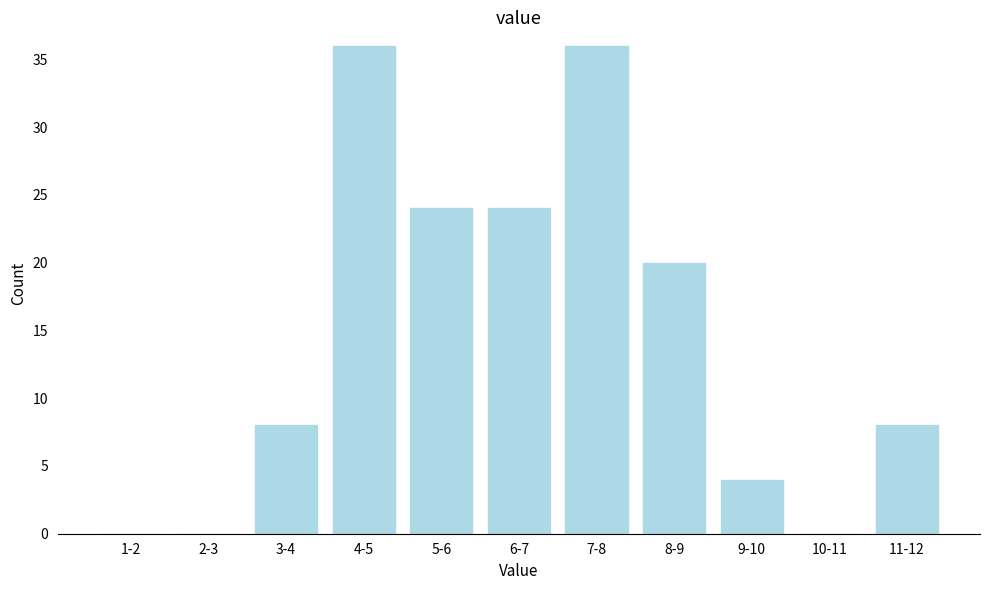

Reading left to right, extract all data points from this chart.

1-2=0	2-3=0	3-4=8	4-5=36	5-6=24	6-7=24	7-8=36	8-9=20	9-10=4	10-11=0	11-12=8